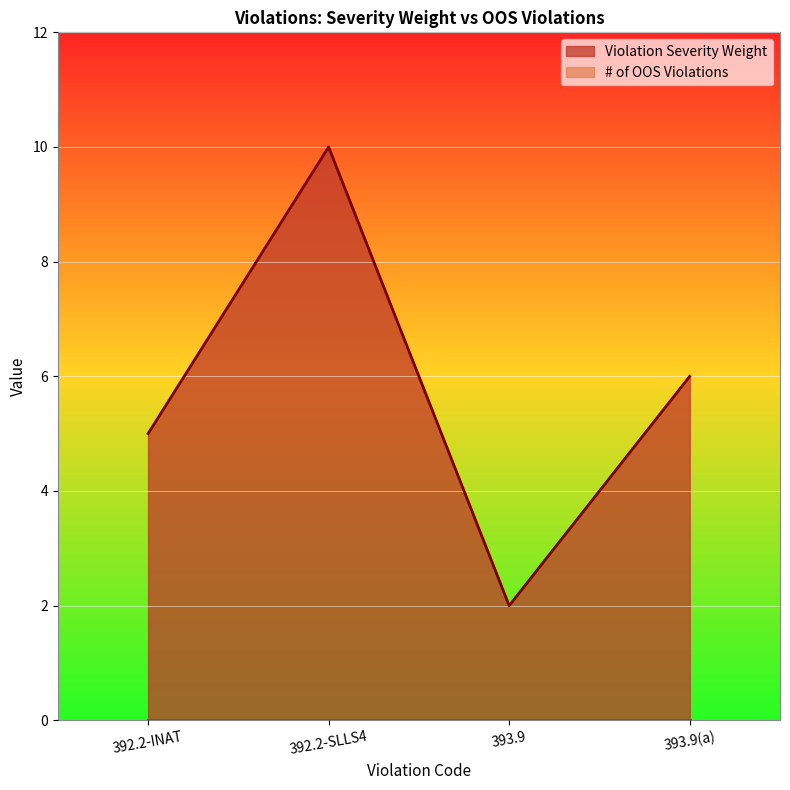

What position from the right is 393.9(a)?

1